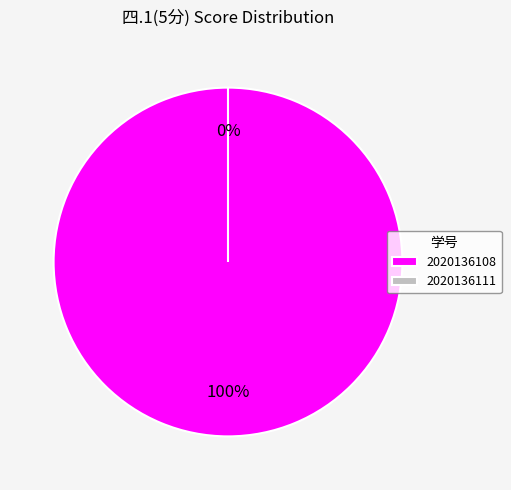

To the nearest percent, what is the difference between the 2020136108 and 2020136111 slice percentages?

100%